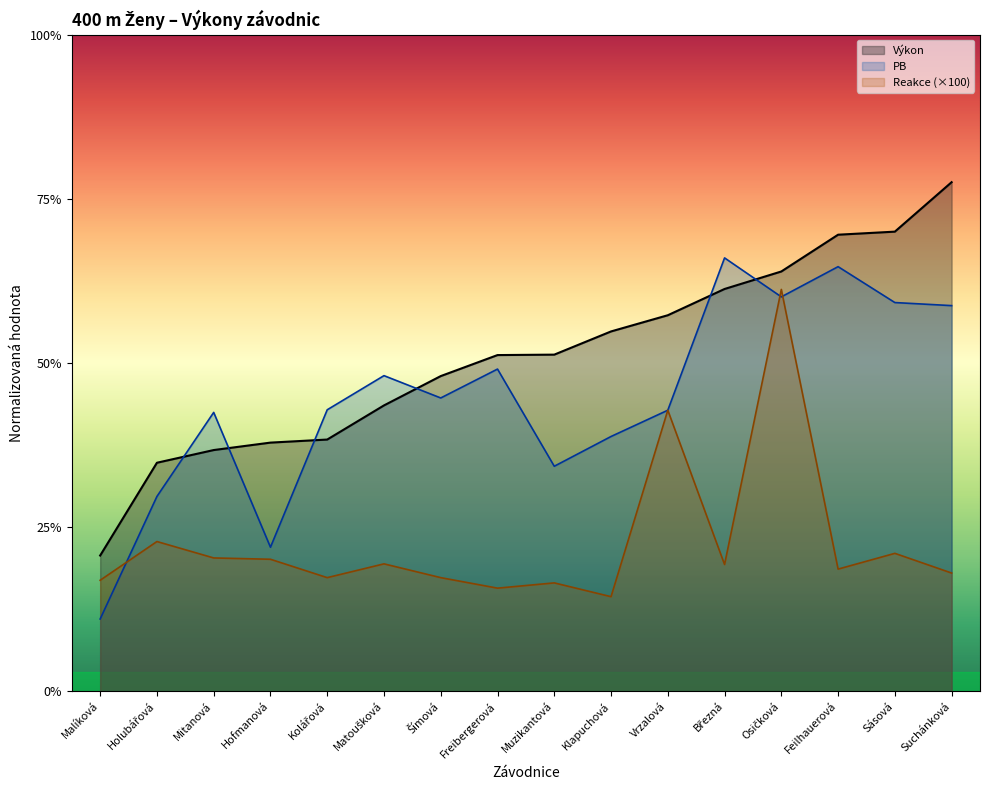

Which series has the largest range (max minus min)?

Výkon